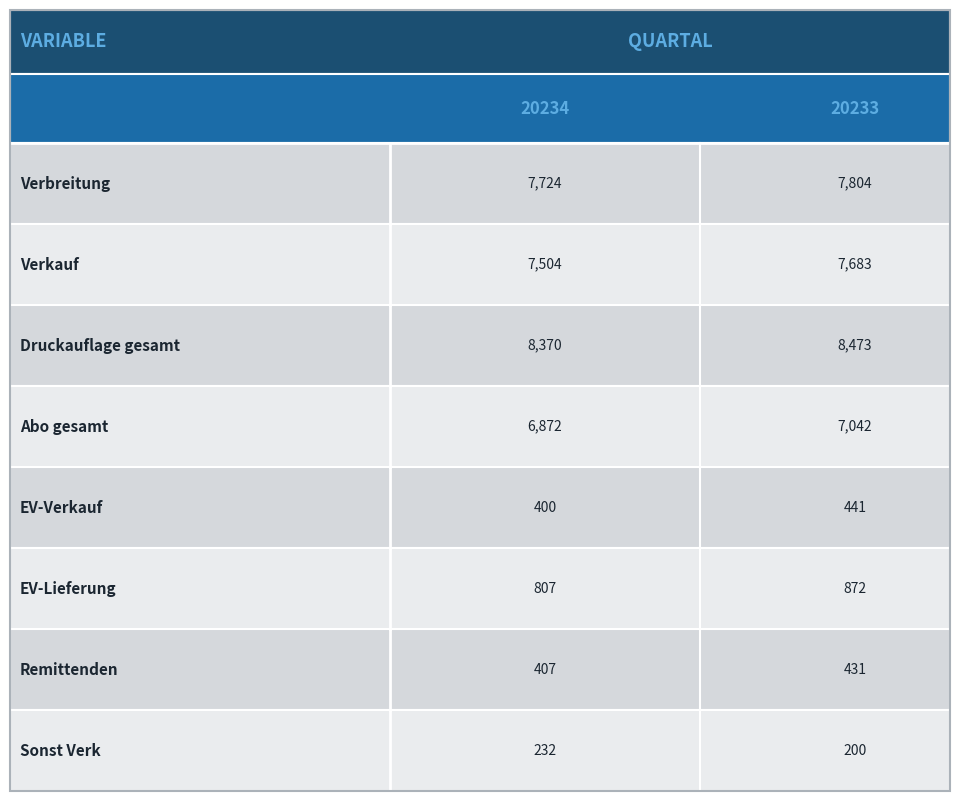

List the series in order of their overall mean, highest first.

20233, 20234